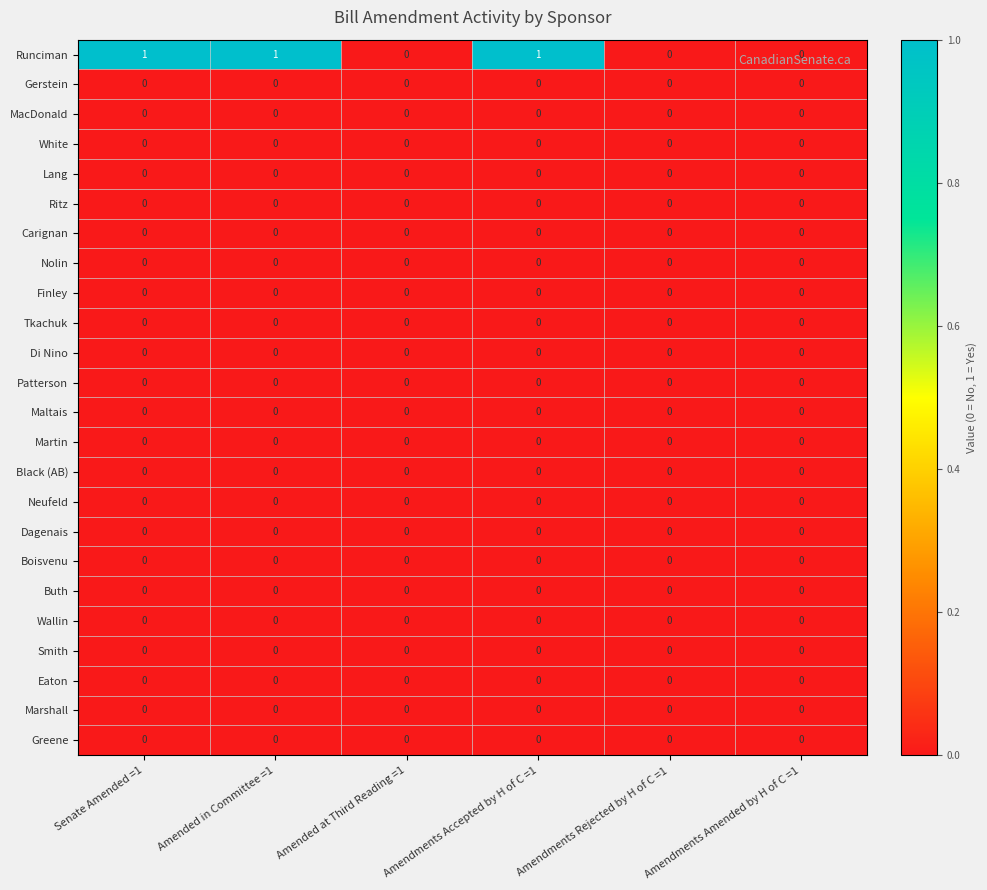

Between Amendments Accepted by H of C =1 and Amendments Amended by H of C =1, which series saw the biggest shift?

Runciman